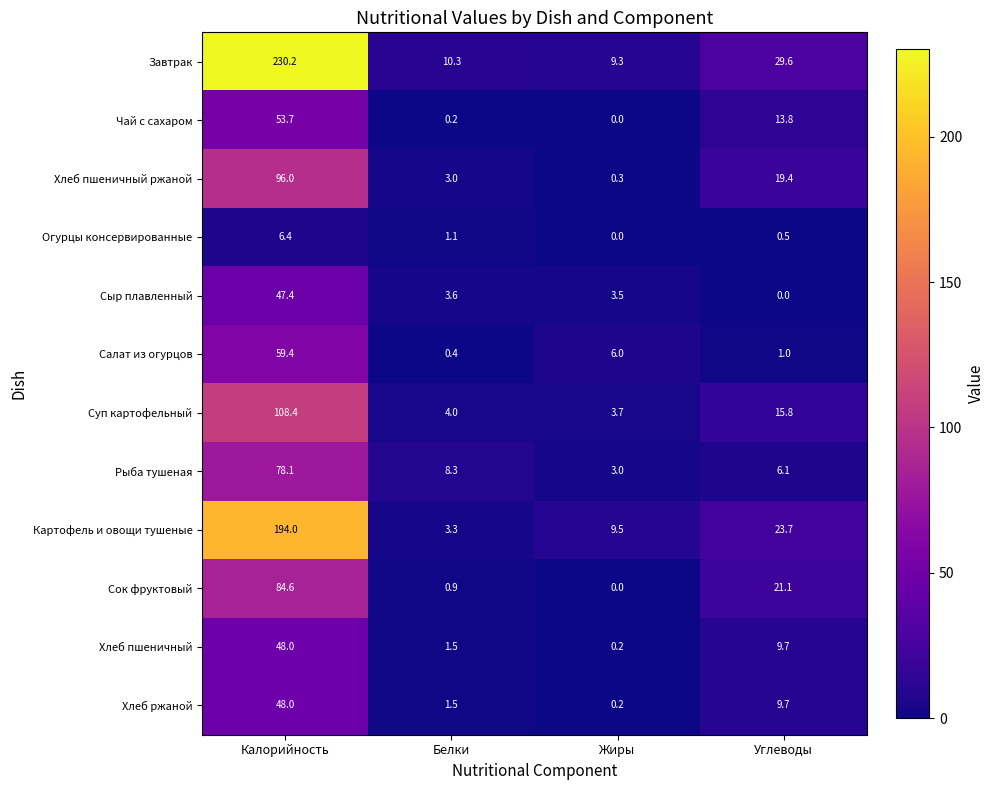

Which series has the largest total across all categories?

Завтрак